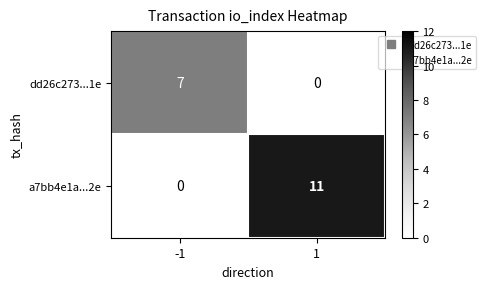

True or false: dd26c273...1e has a value of 0 at 1.

True